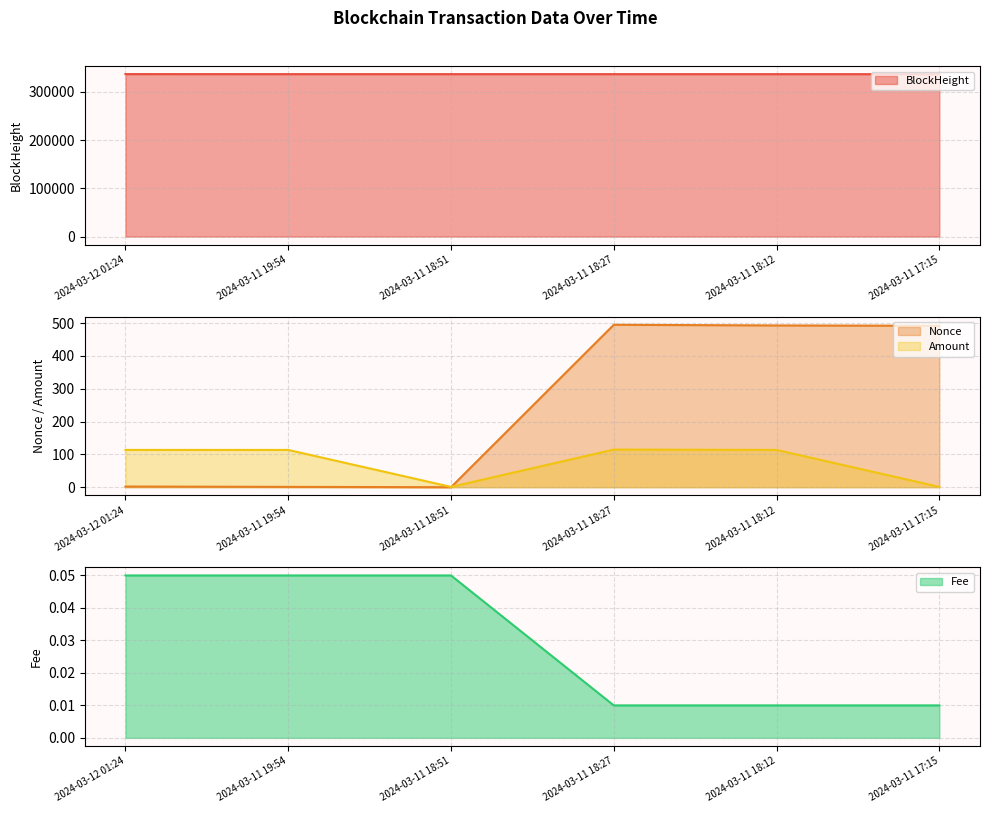

Where does the Amount series first go above 113?

2024-03-12 01:24